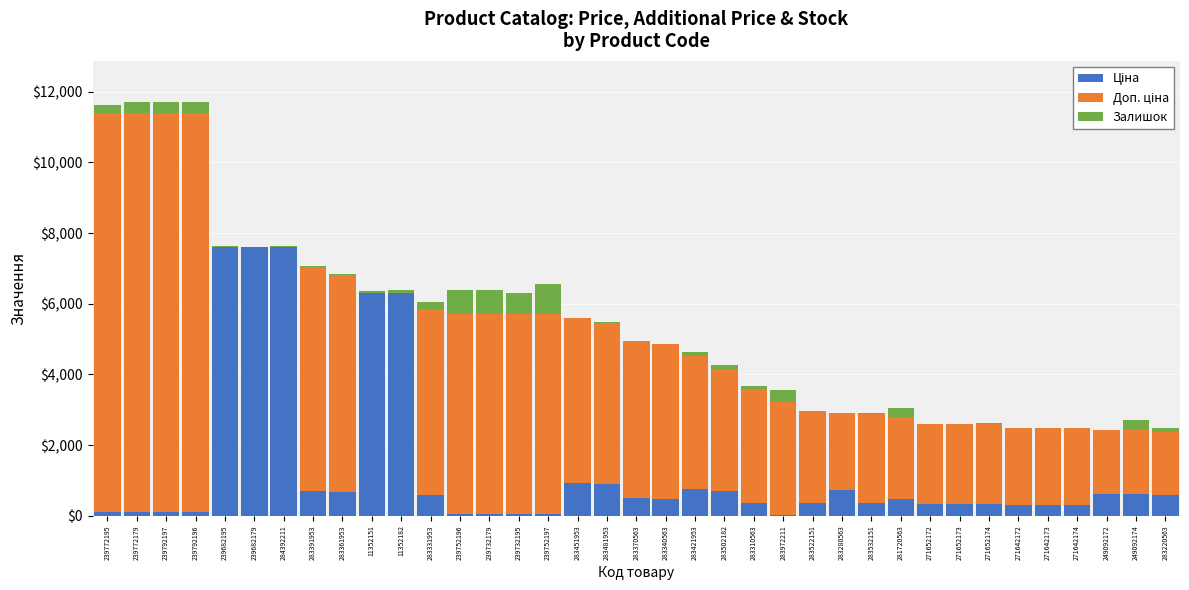

Are the bars grouped side by side (vs. stacked)?

No